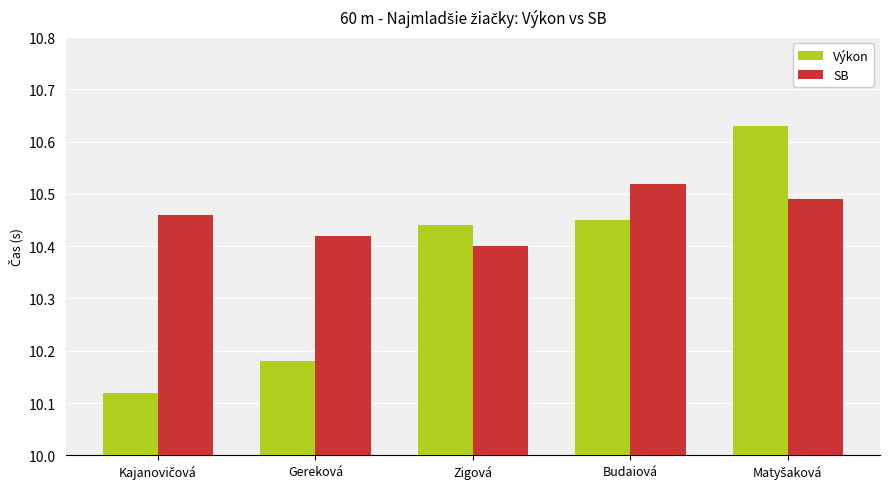

What is the label of the 2nd bar from the right?

Budaiová